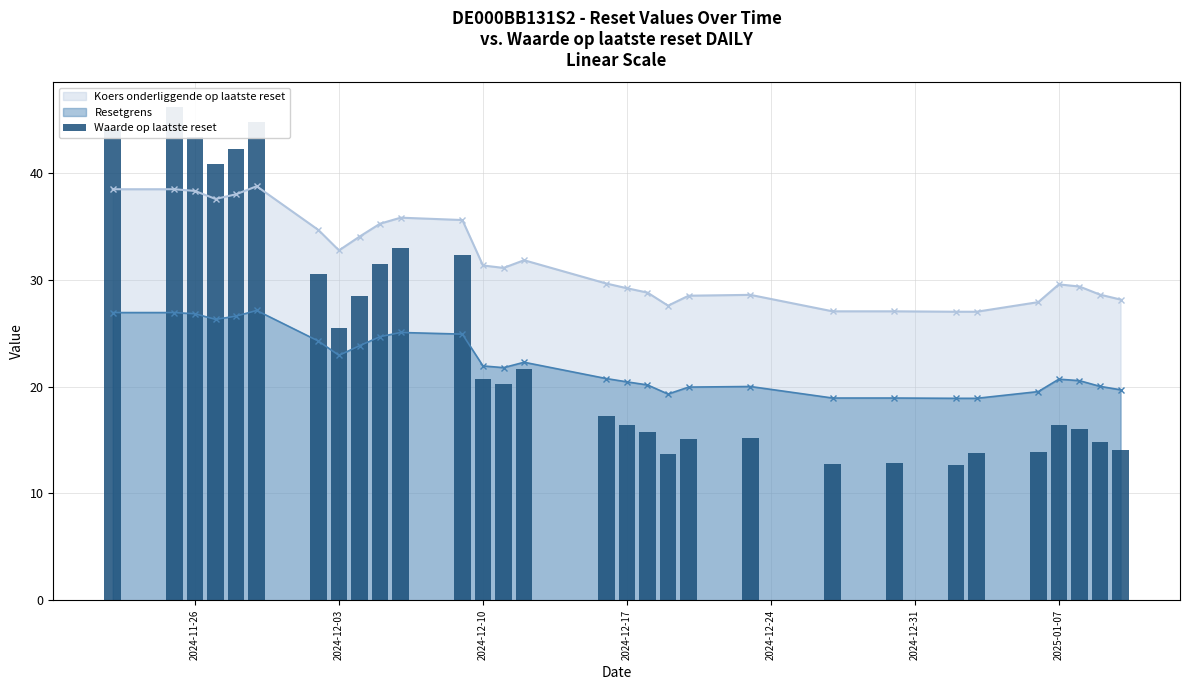

True or false: Koers onderliggende op laatste reset and Resetgrens intersect in this chart.

False